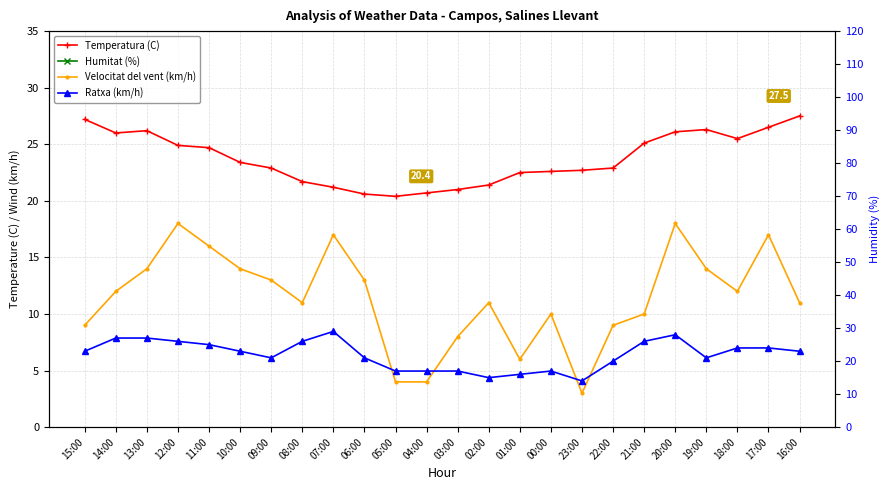

Is this an area chart (filled region under the line)?

No